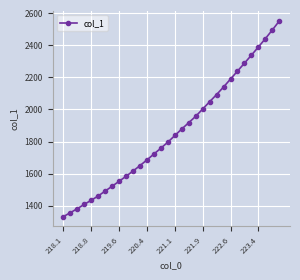

What is the value of the 6th point from the left?

1460.4